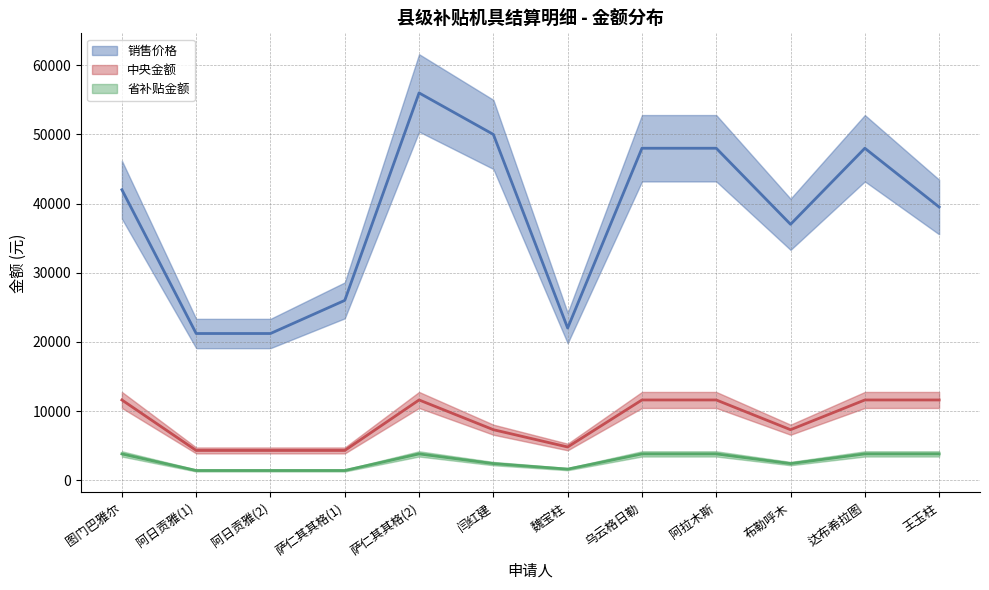

True or false: 中央金额 and 省补贴金额 cross at least once.

False